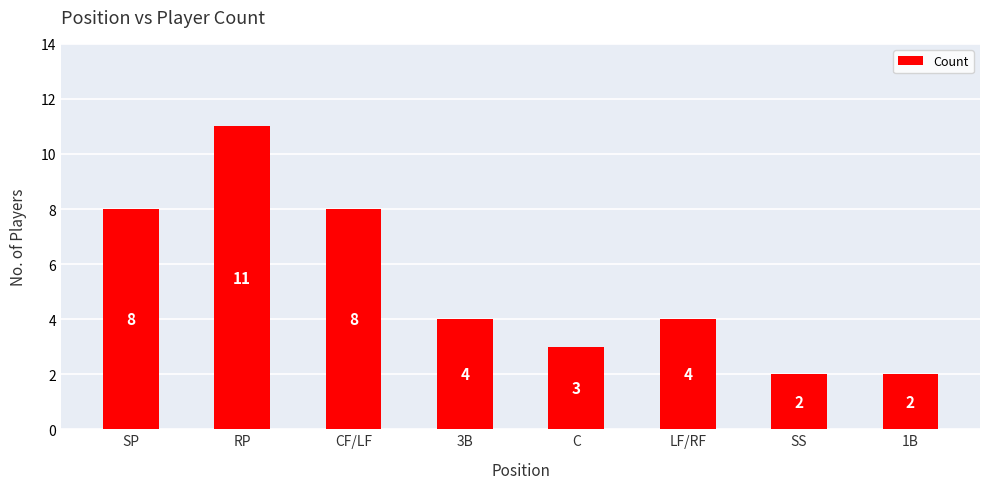

The chart shows a value of 4 at CF/LF. True or false?

False